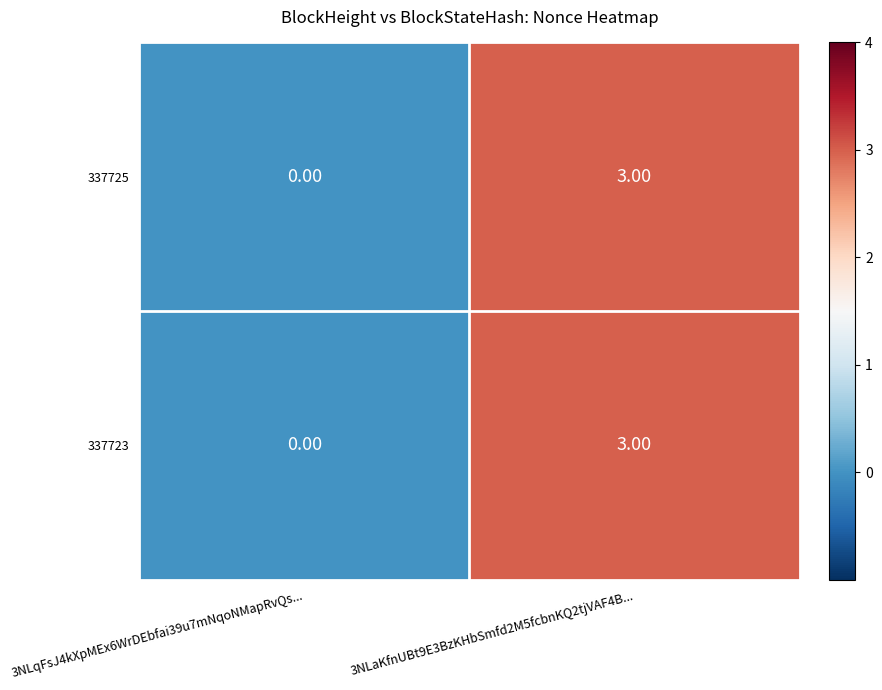

What is the sum of the 337725 values at 3NLaKfnUBt9E3BzKHbSmfd2M5fcbnKQ2tjVAF4B... and 3NLqFsJ4kXpMEx6WrDEbfai39u7mNqoNMapRvQs...?

3